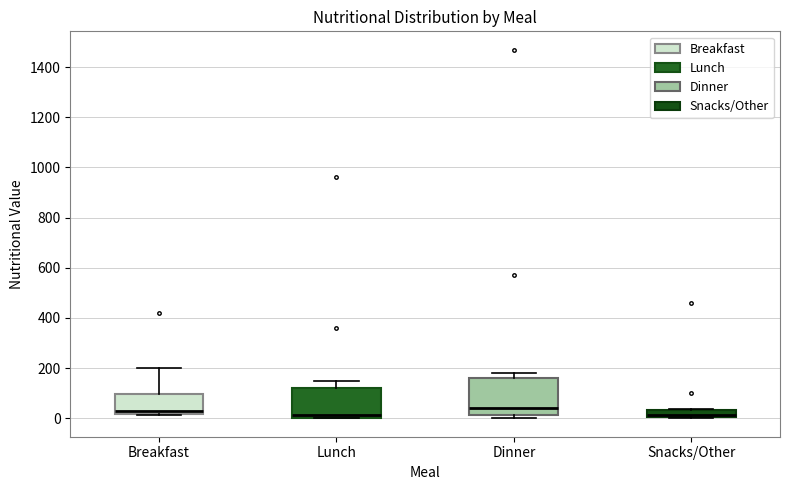

Comparing the boxes themselves (not the whiskers), which one is the tallest?

Dinner